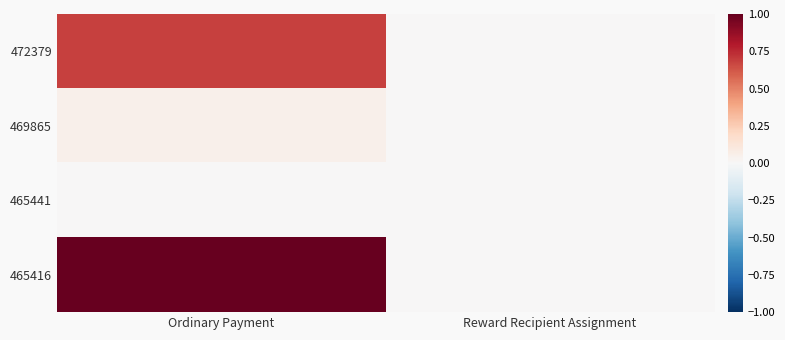

Which series has the widest spread of values?

465416